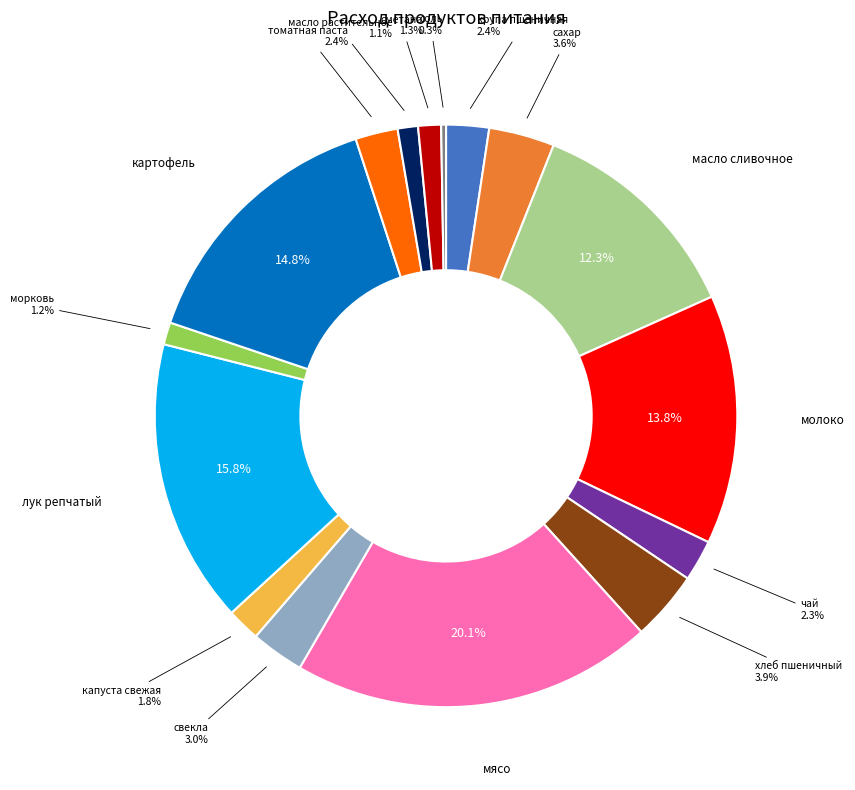

Is there any slice that represents more than half of the pie?

No